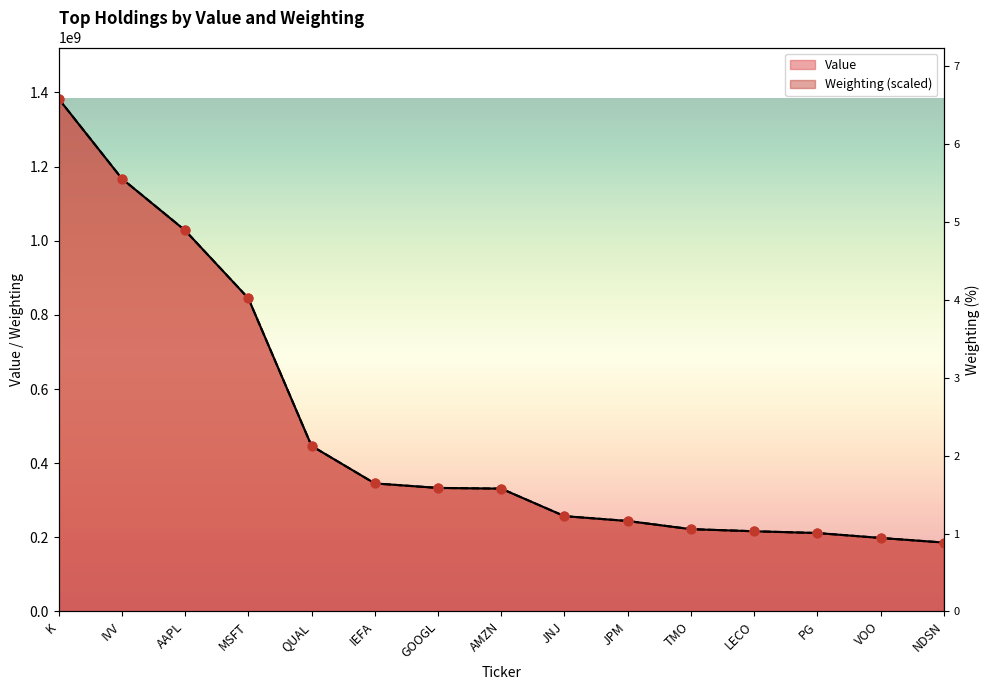

Which series contains the lowest Y value?

Value